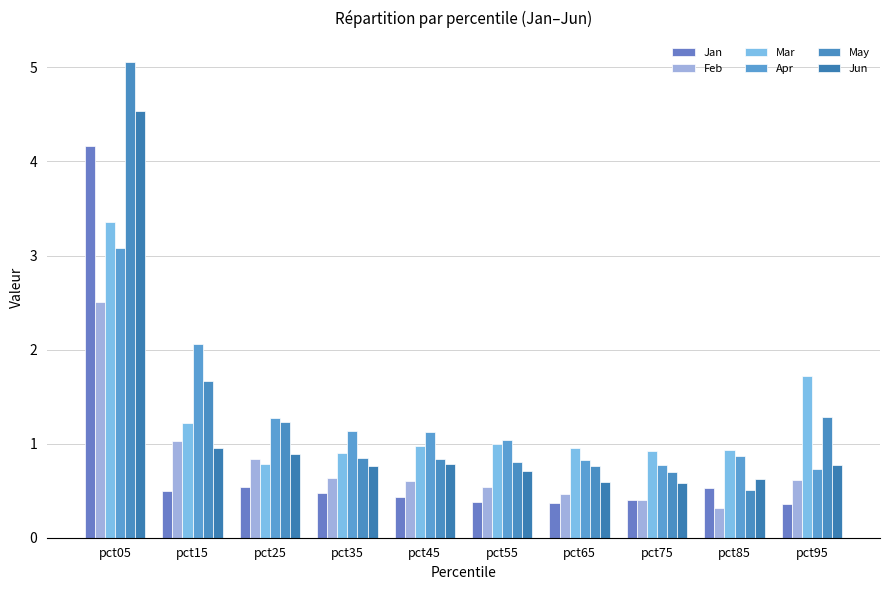

At which category is the sum across all series the highest?

pct05